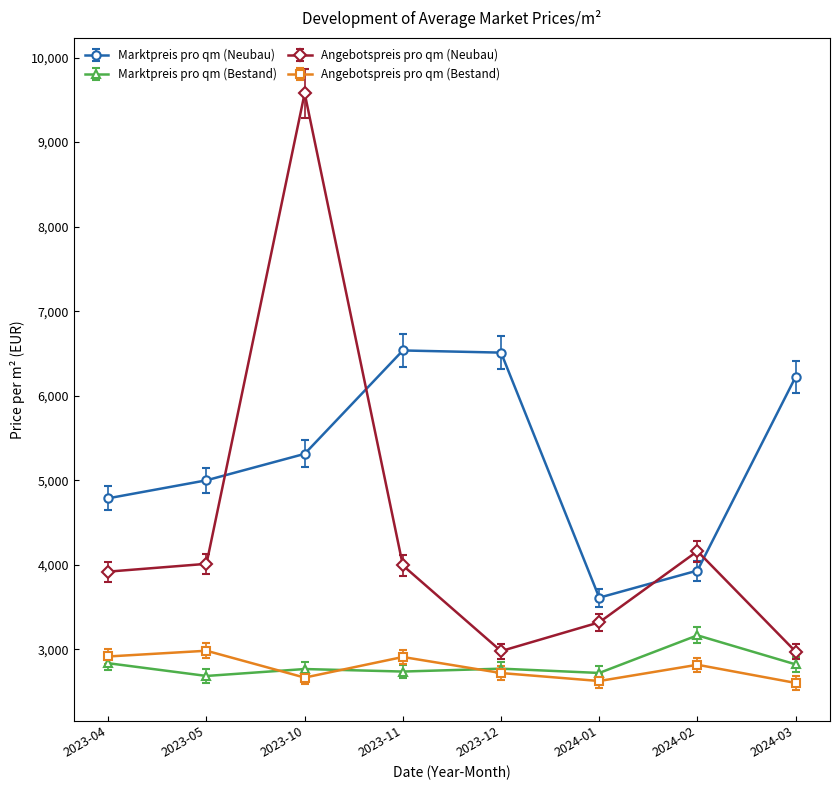

How many data points in Marktpreis pro qm (Neubau) are above 5312?

4